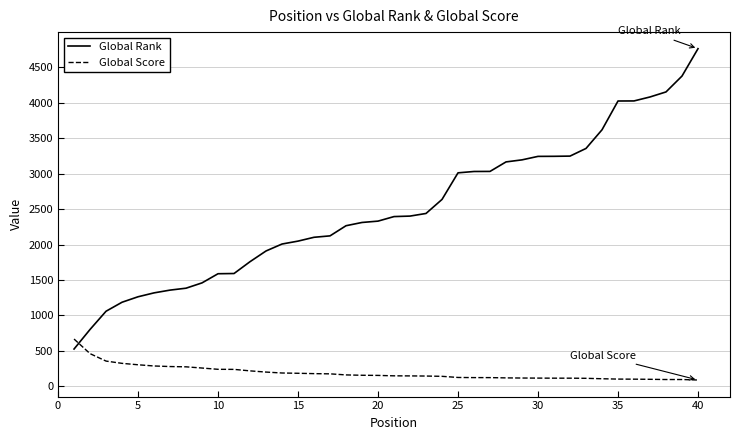

What is the maximum value for Global Rank?

4762